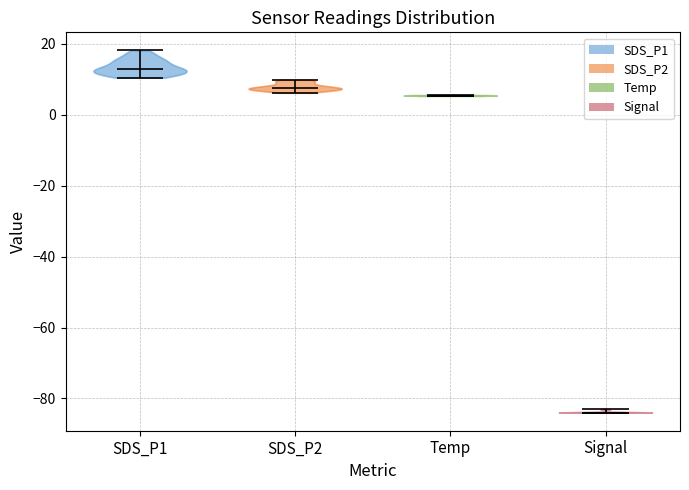

Reading left to right, read every violin against the y-axis: where its median line is, and the lowest and highest points it reaches. The values are not printed on the chart, so give them approximately, as read against the axis.

SDS_P1: median line 14, lowest point 10, highest point 18
SDS_P2: median line 8, lowest point 6, highest point 10
Temp: median line 6, lowest point 6, highest point 6
Signal: median line -84, lowest point -84, highest point -82